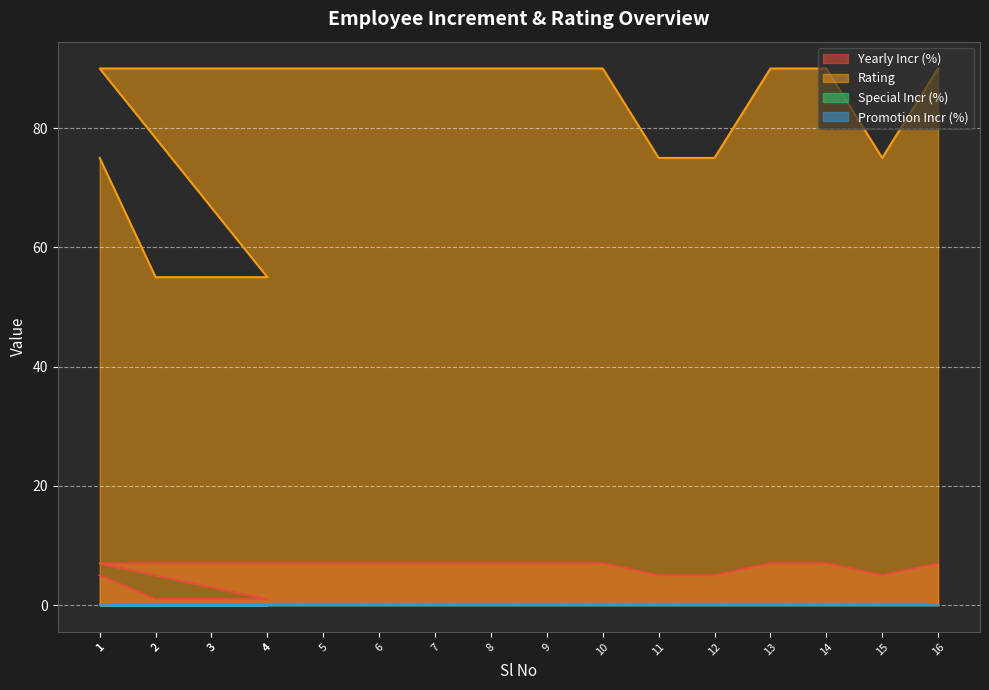

Which series has the widest spread of values?

Rating